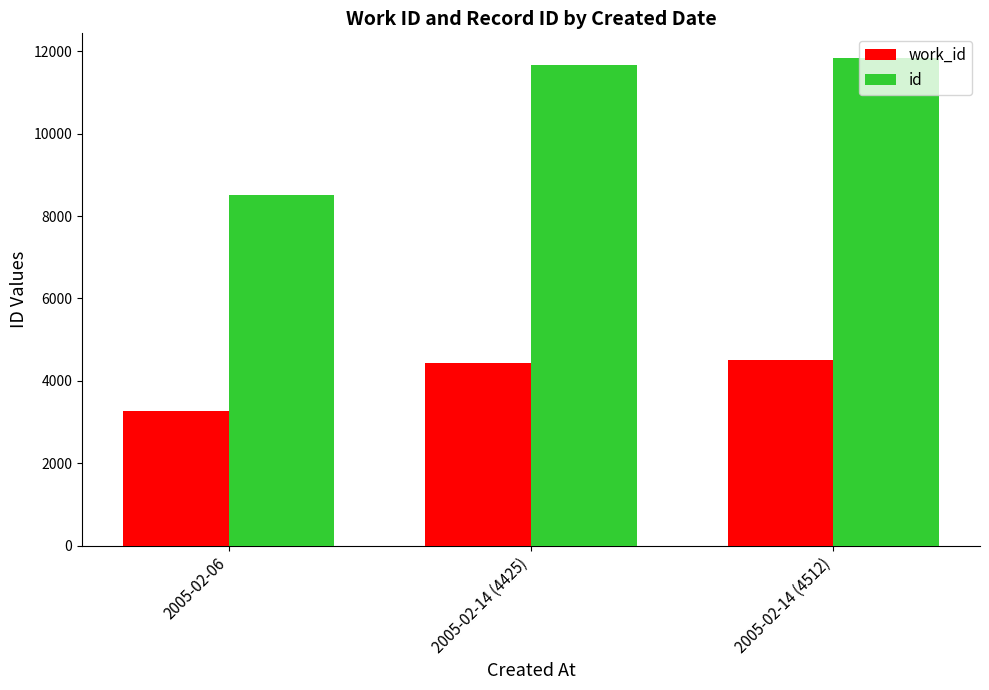

At which category is the sum across all series the highest?

2005-02-14 (4512)